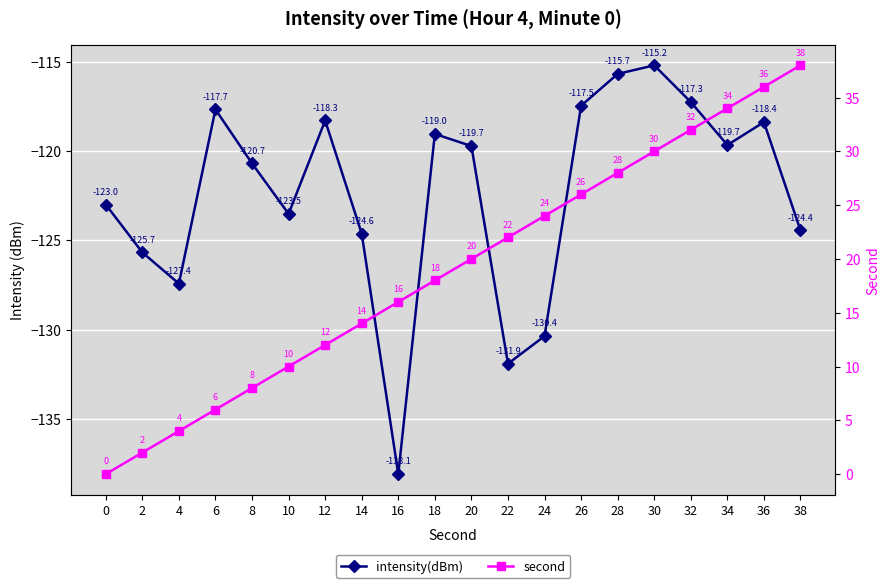

True or false: second and intensity(dBm) intersect in this chart.

False